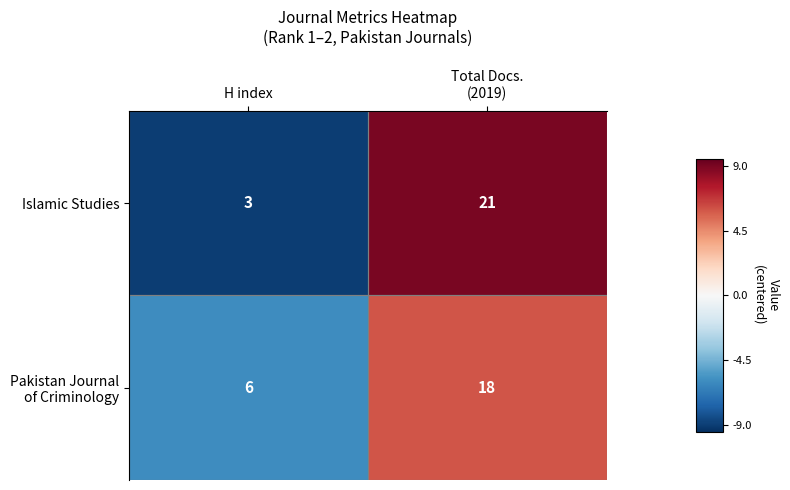

The value of Islamic Studies at H index is 3. True or false?

True